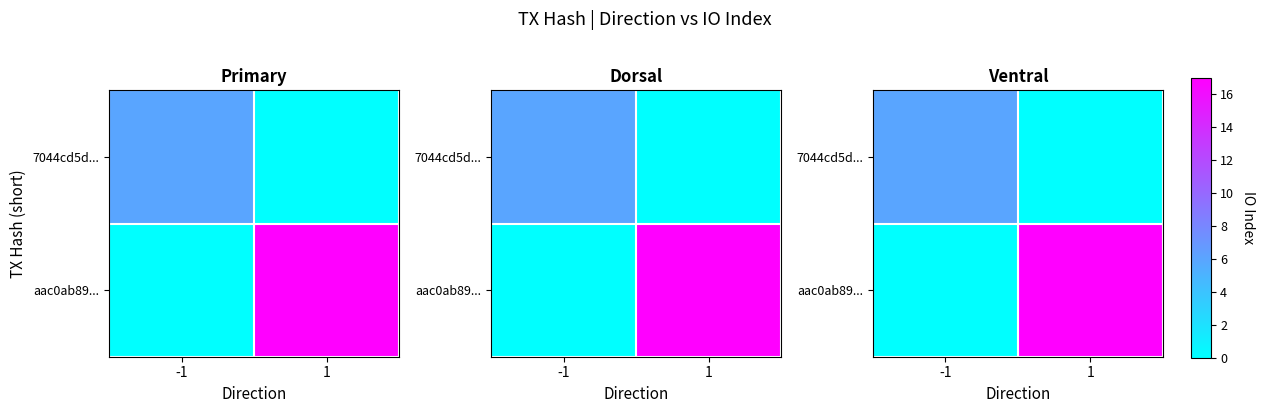

Is the value of 7044cd5d... at -1 greater than the value of aac0ab89... at 1?

No